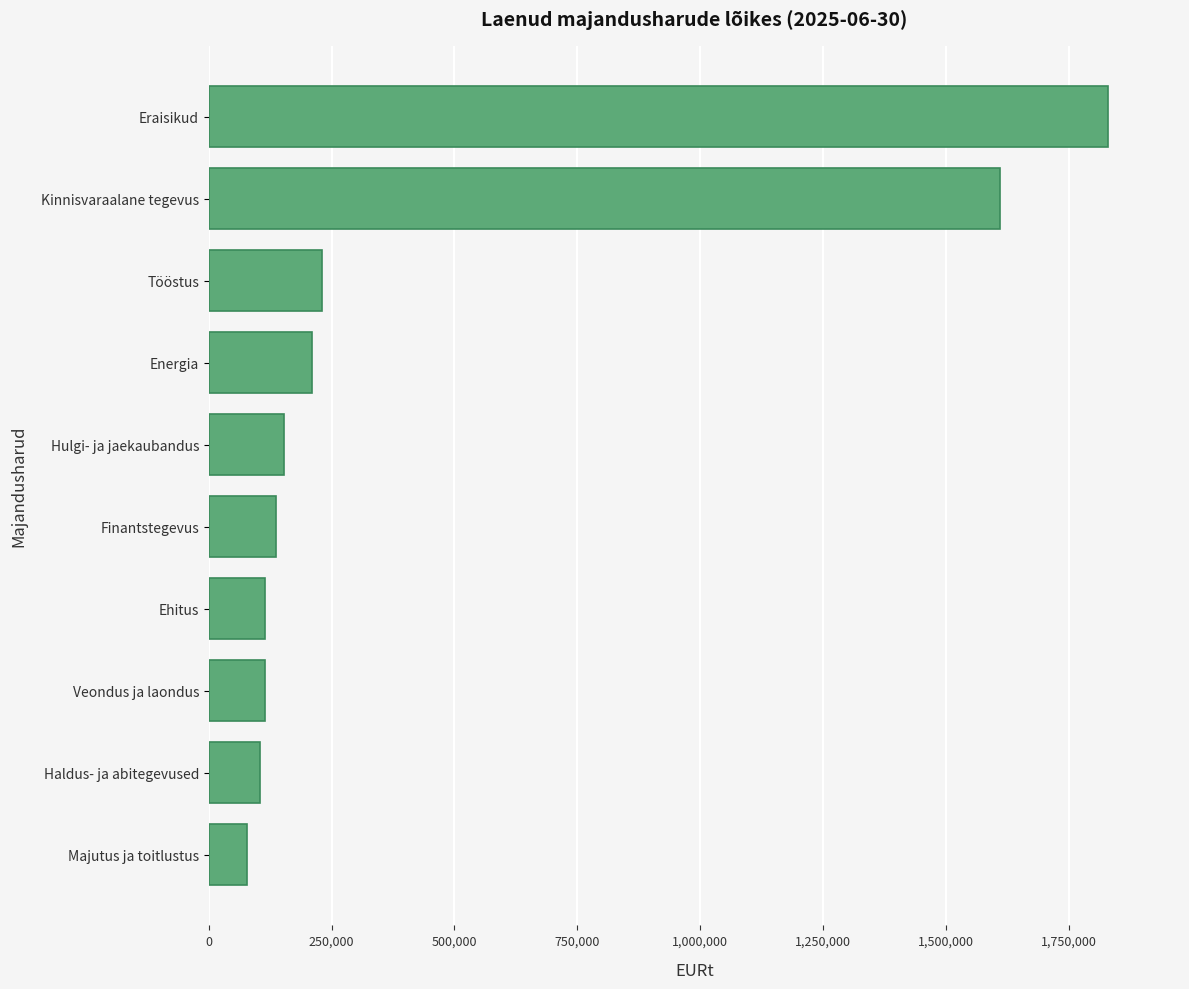

Which has a higher value, Kinnisvaraalane tegevus or Energia?

Kinnisvaraalane tegevus